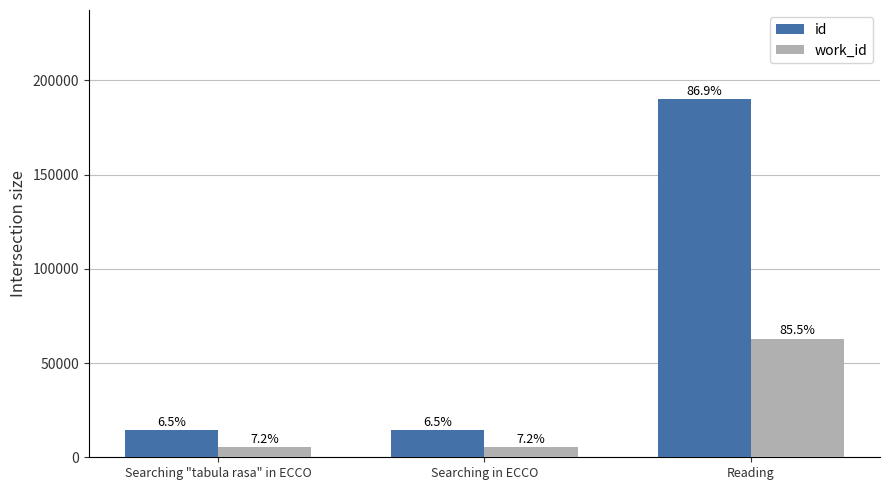

How many groups of bars are there?

3